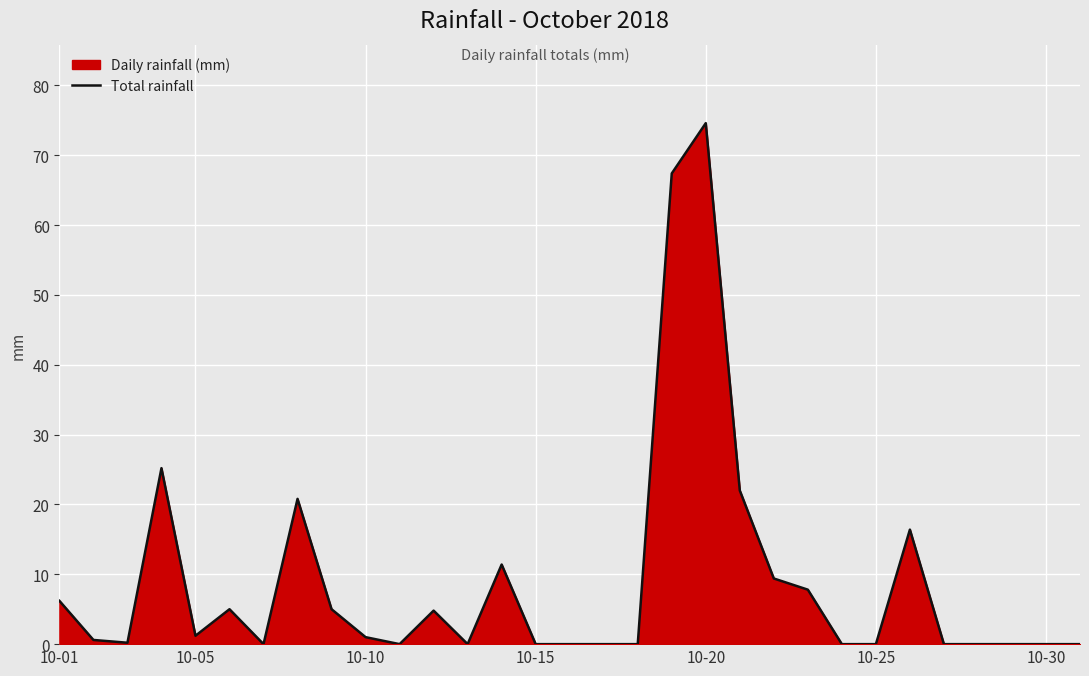

What is the difference between the maximum and minimum values?

74.6